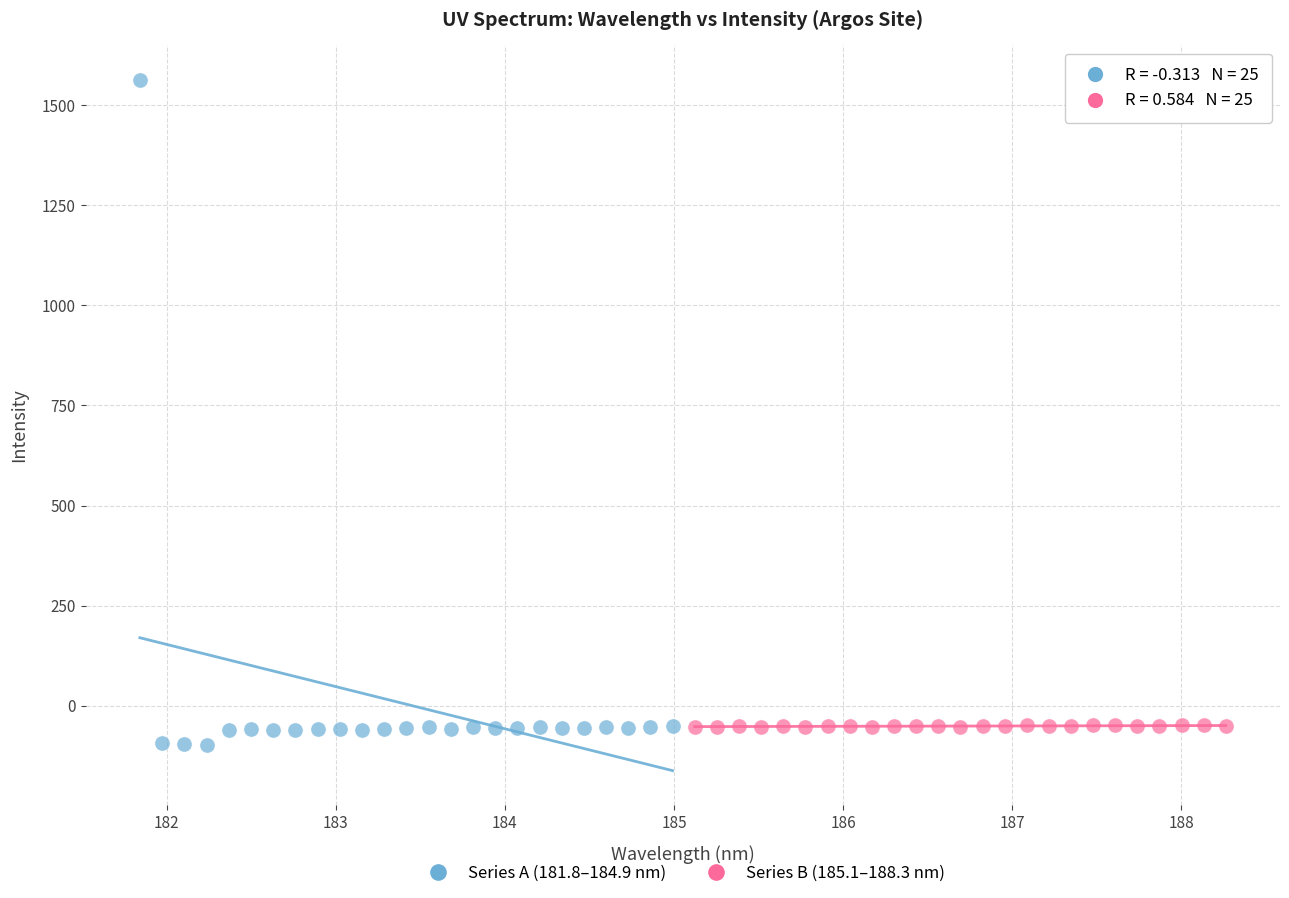

Which series reaches the maximum Y coordinate?

Series A (181.8–184.9 nm)